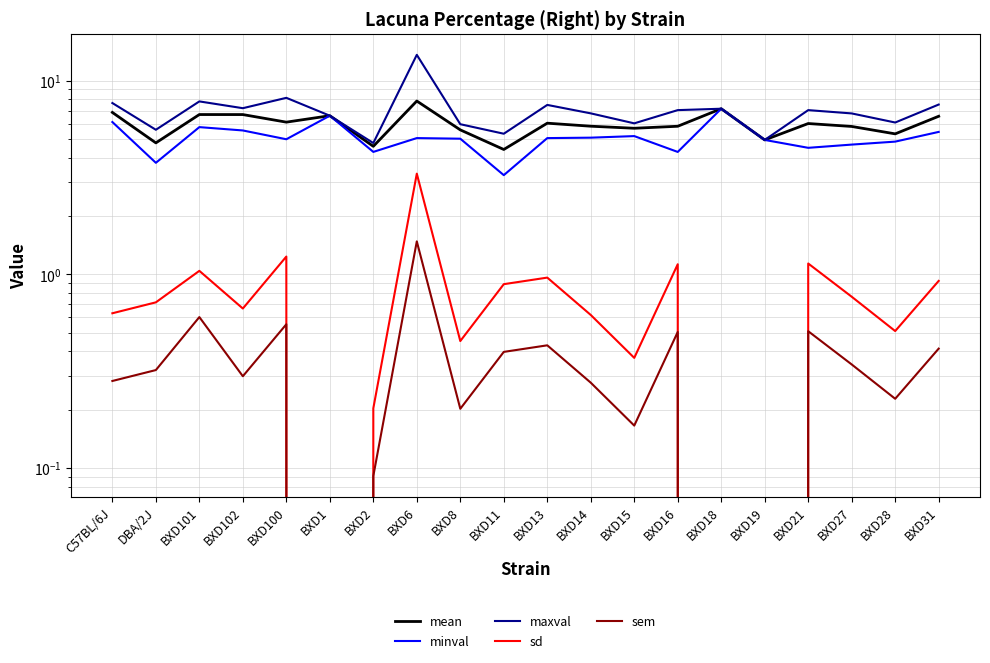

How many values in the sd series exceed 0?

17